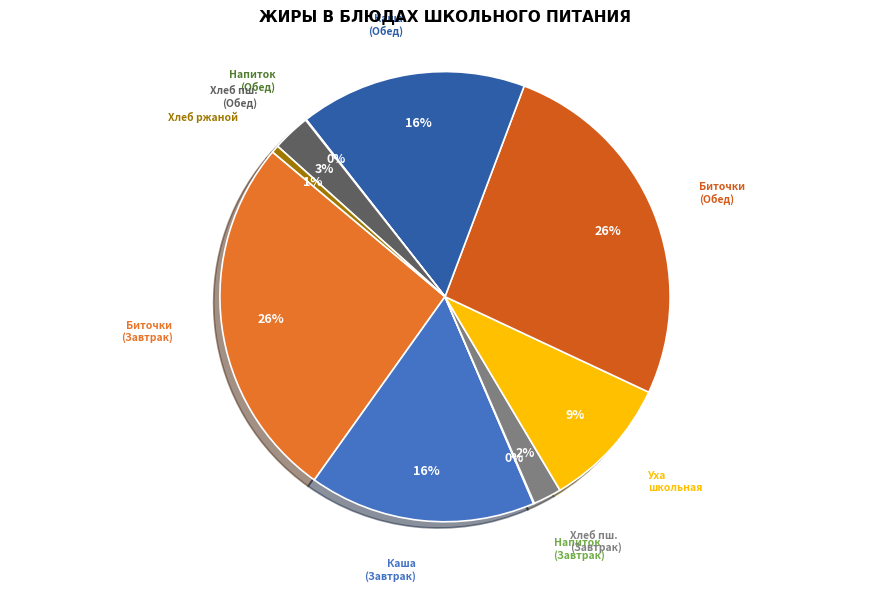

Count the number of slices in the pie.

10